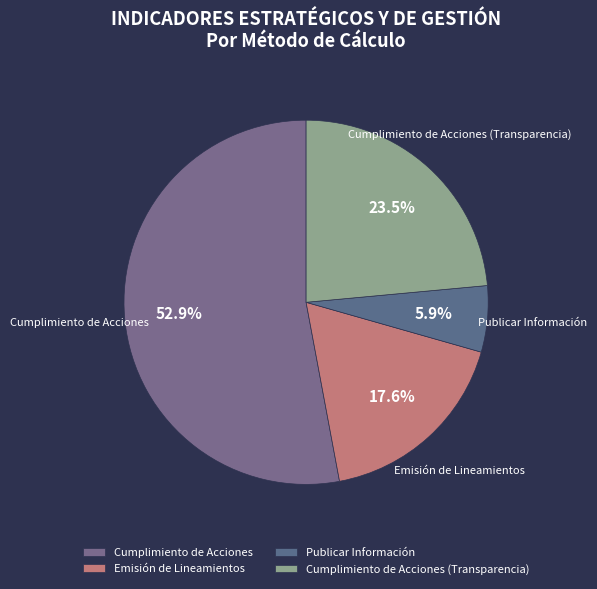

To the nearest percent, what is the difference between the Cumplimiento de Acciones and Publicar Información slice percentages?

47%